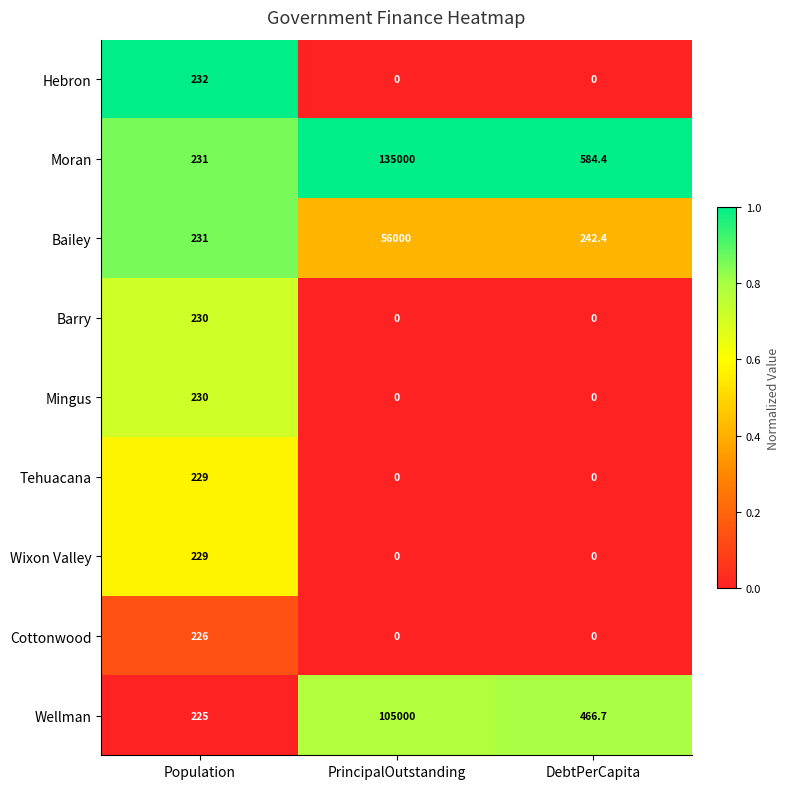

Is the value of Mingus at Population greater than the value of Moran at PrincipalOutstanding?

No